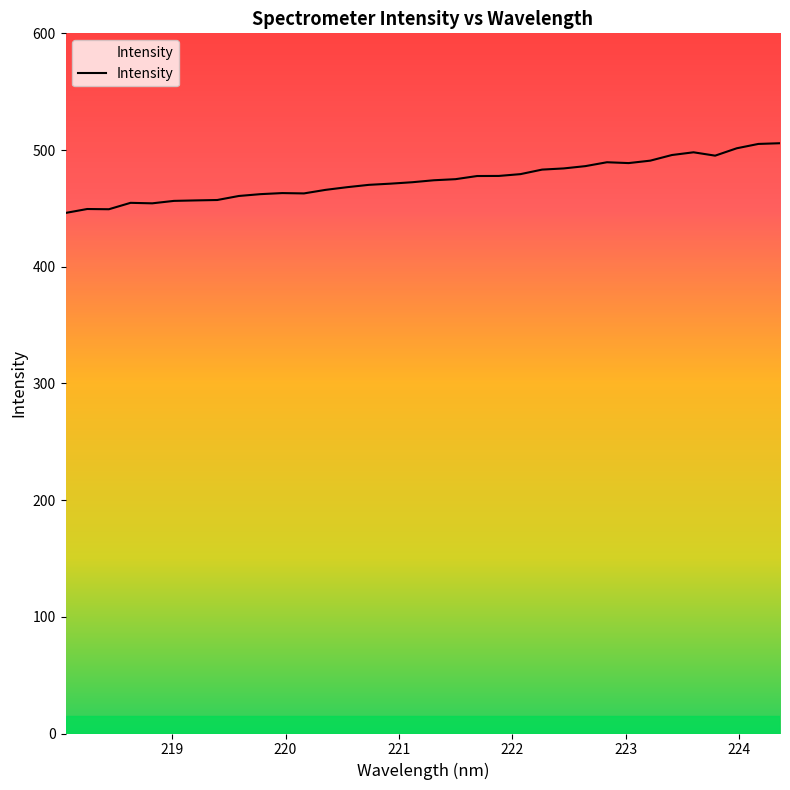

What is the minimum value shown in the chart?

446.1